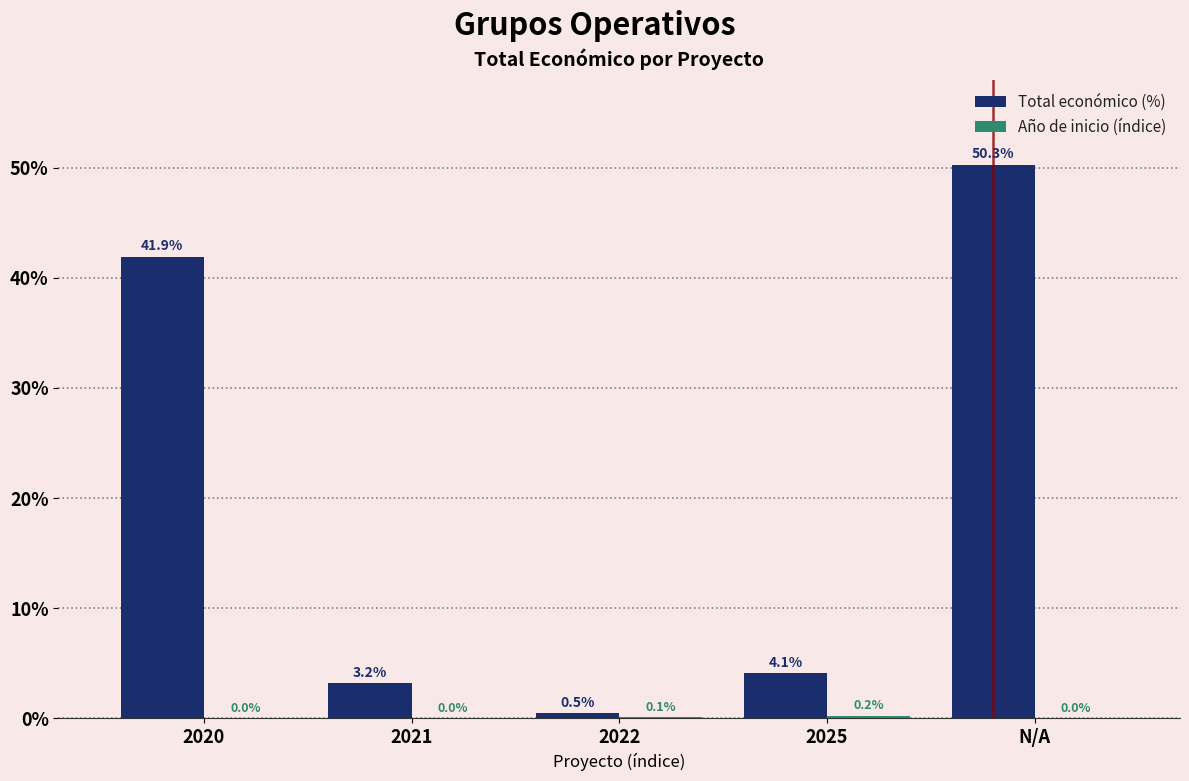

What is the sum of the Total económico (%) values at 2021 and N/A?

53.5